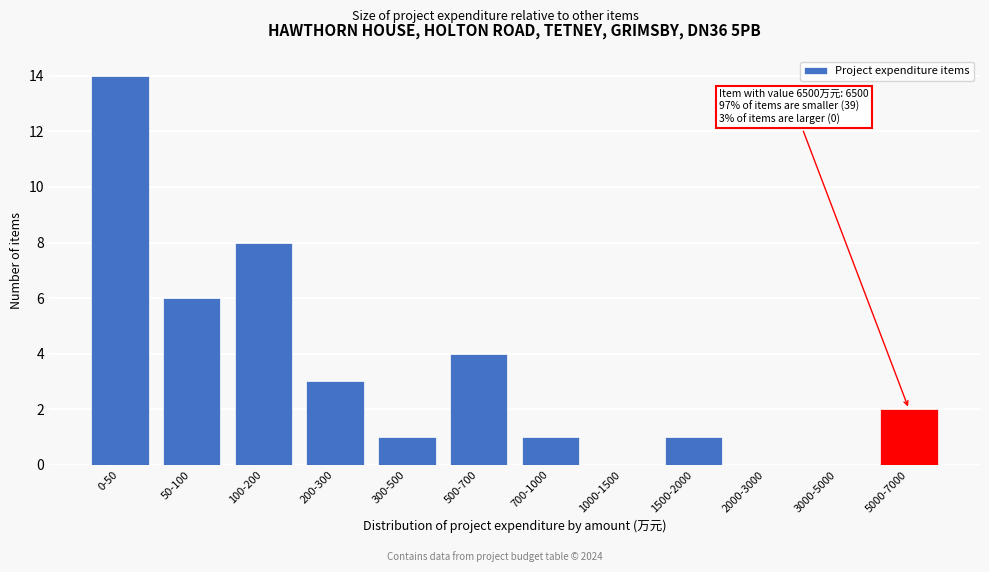

Reading left to right, extract all data points from this chart.

0-50=14	50-100=6	100-200=8	200-300=3	300-500=1	500-700=4	700-1000=1	1000-1500=0	1500-2000=1	2000-3000=0	3000-5000=0	5000-7000=2